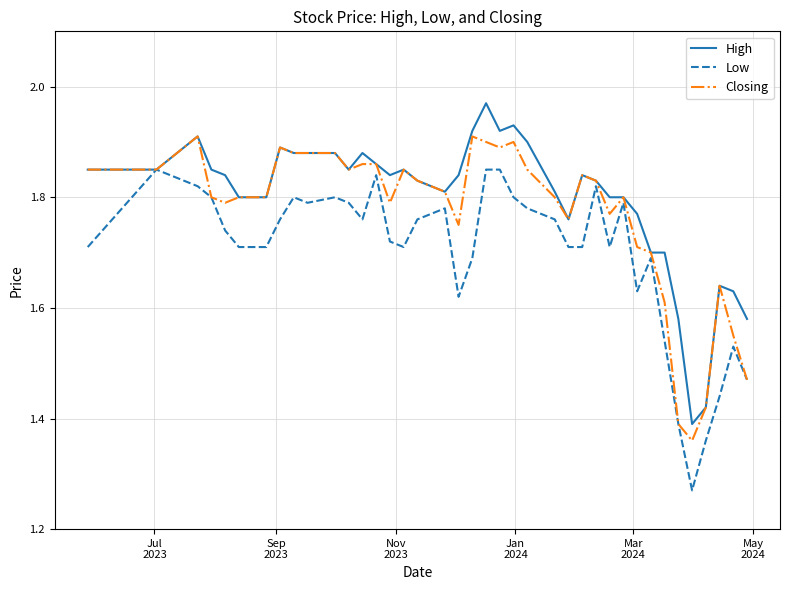

Rank the series by their maximum value, from highest to lowest.

High, Closing, Low